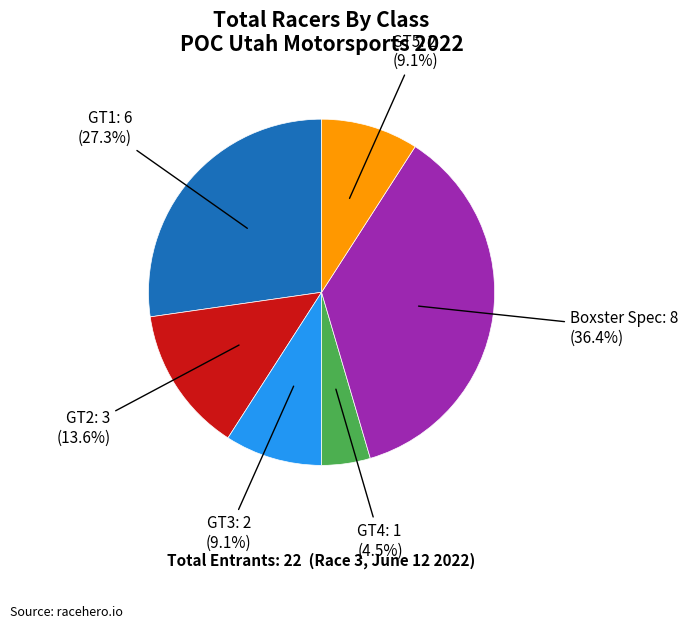

Count the number of slices in the pie.

6